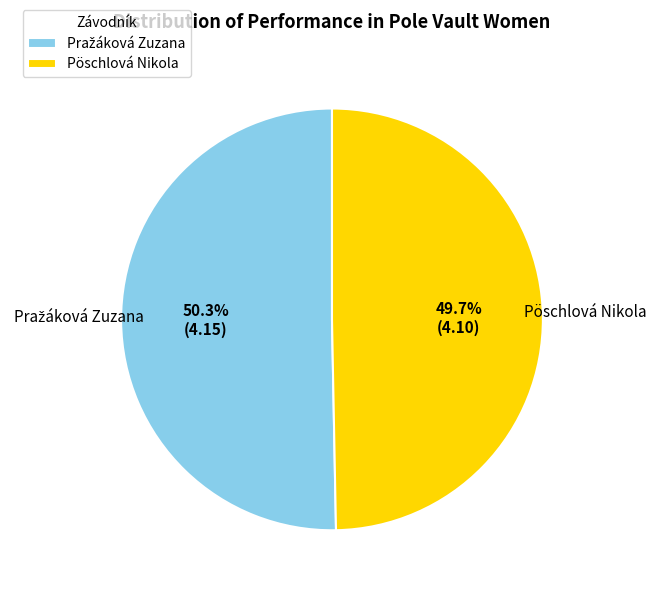

How many segments does this pie chart have?

2